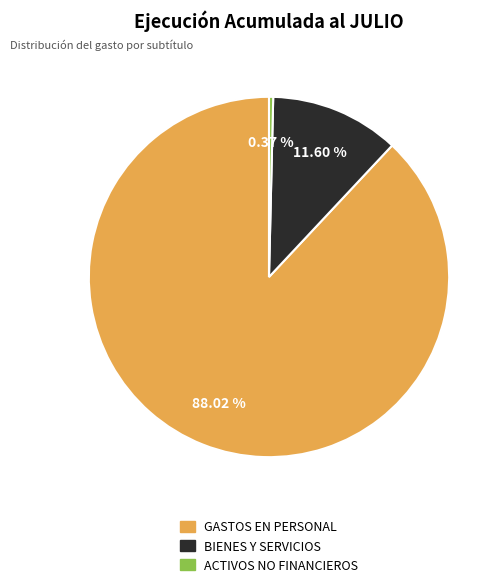

Count the number of slices in the pie.

3